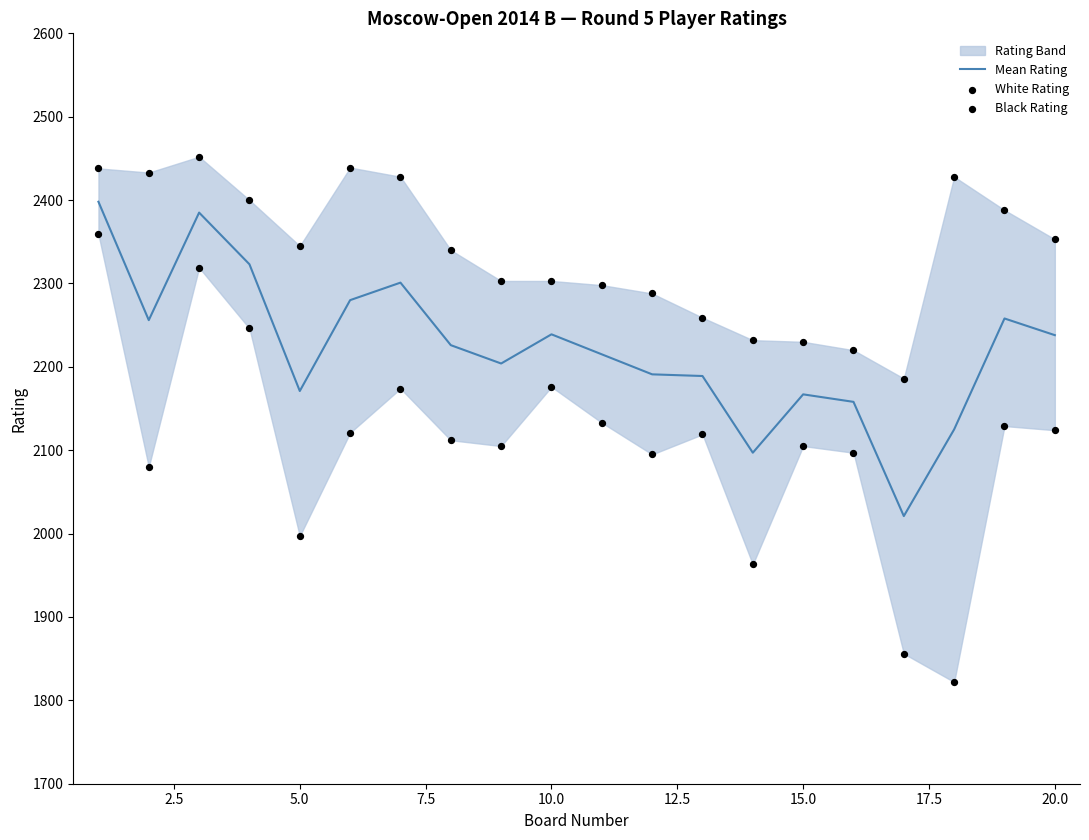

Which series reaches the maximum Y coordinate?

Black Rating